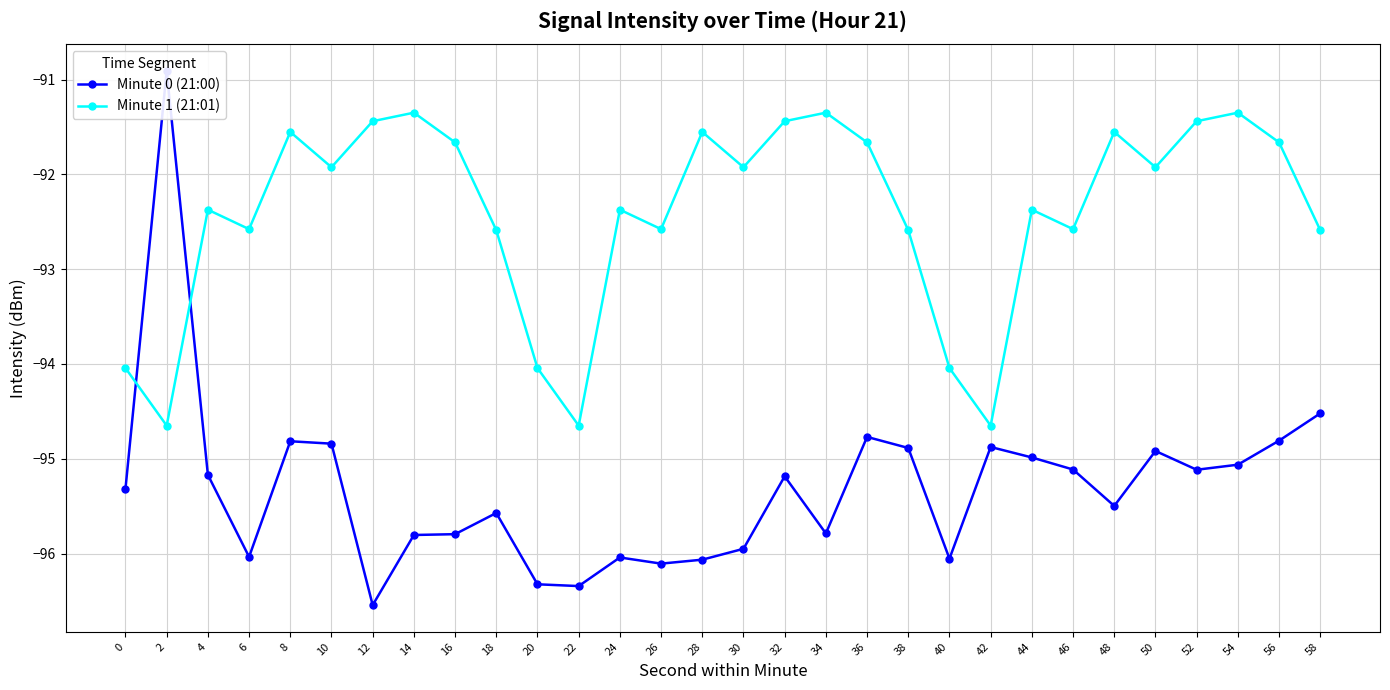

At which label does Minute 1 (21:01) reach its minimum?

2